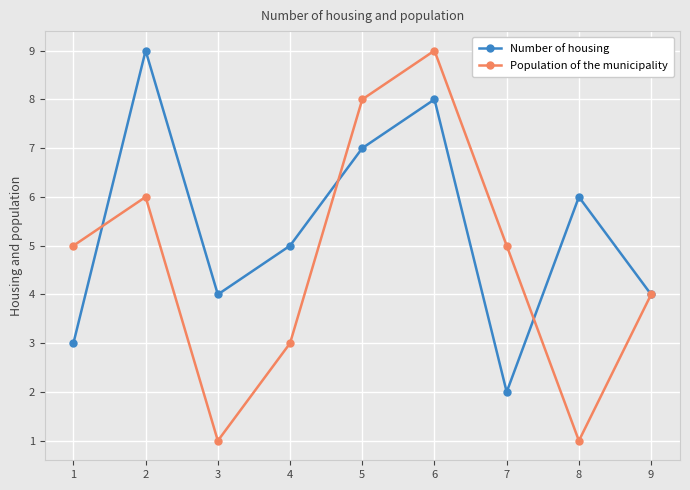

Reading left to right, what are all the values shown in this chart?

Number of housing: 3	9	4	5	7	8	2	6	4
Population of the municipality: 5	6	1	3	8	9	5	1	4